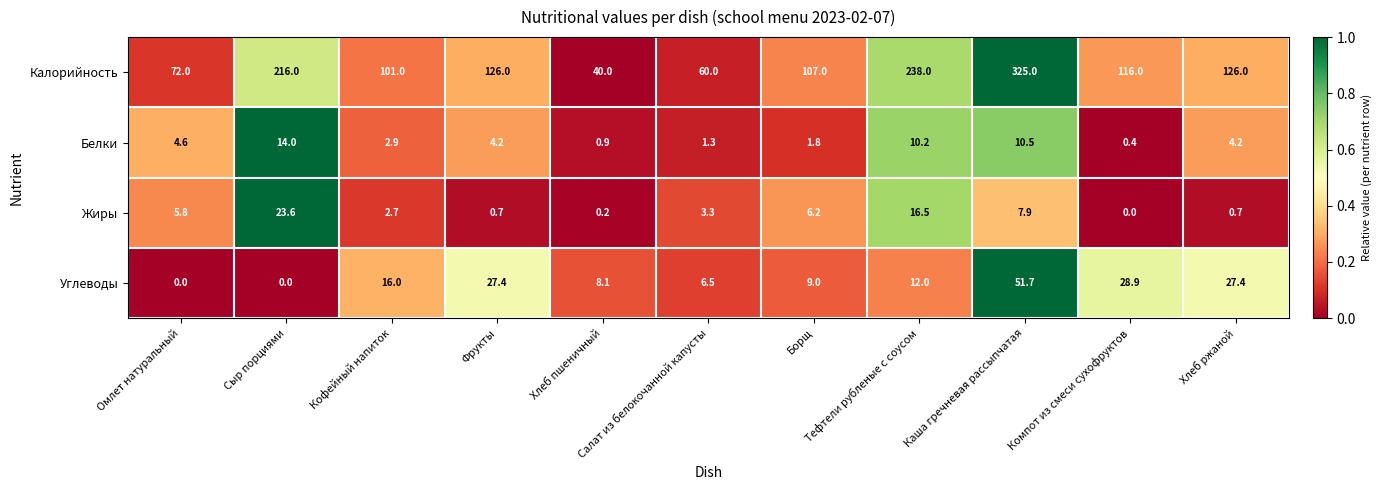

What is the sum of all Калорийность values?

1527.0